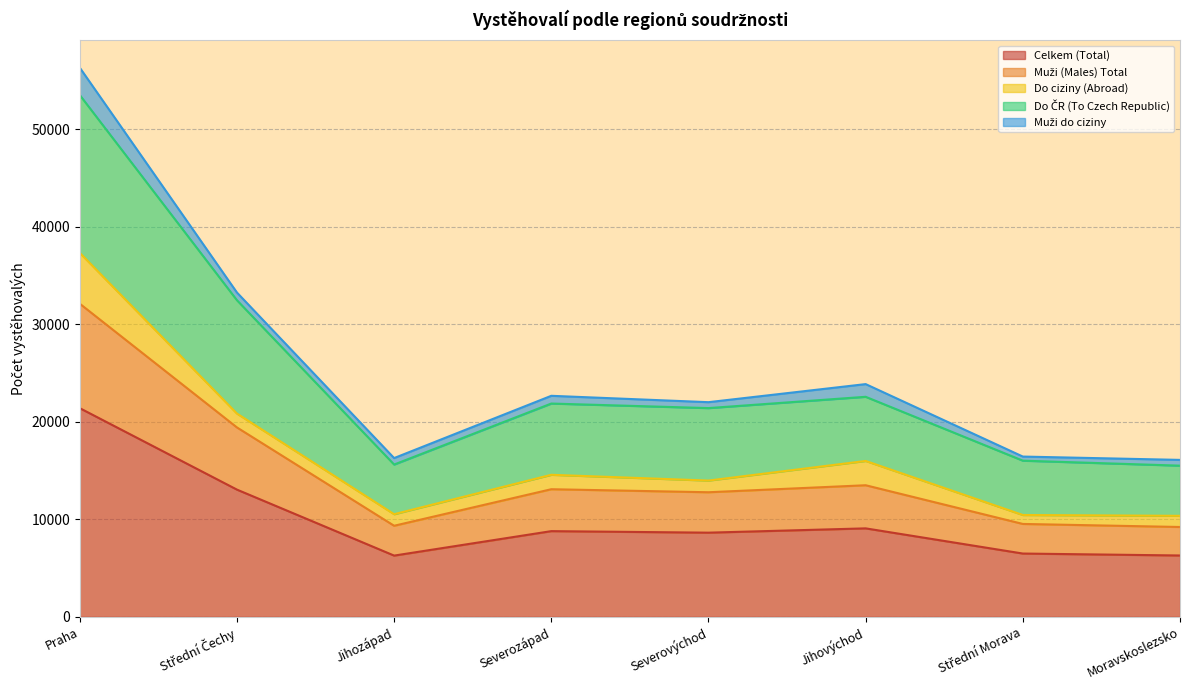

What is the spread (max minus min) of values at Střední Morava?

9527